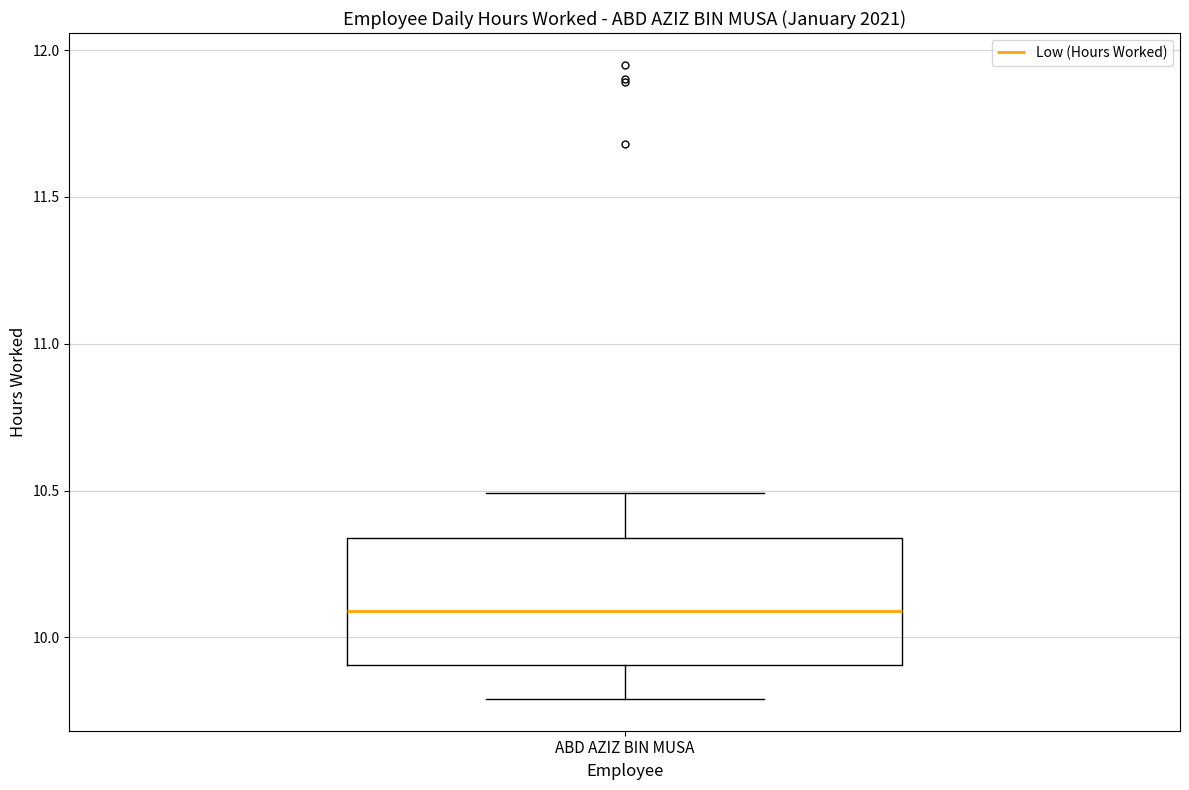

Where is the upper edge of the box for ABD AZIZ BIN MUSA on the y-axis? The values are not printed on the chart, so give them approximately, as read against the axis.

10.35